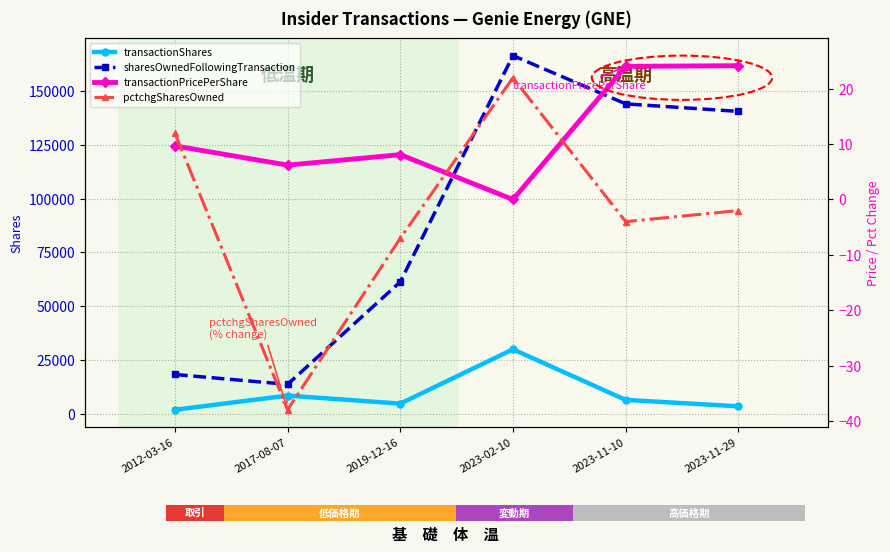

Does the chart contain stacked bars?

No